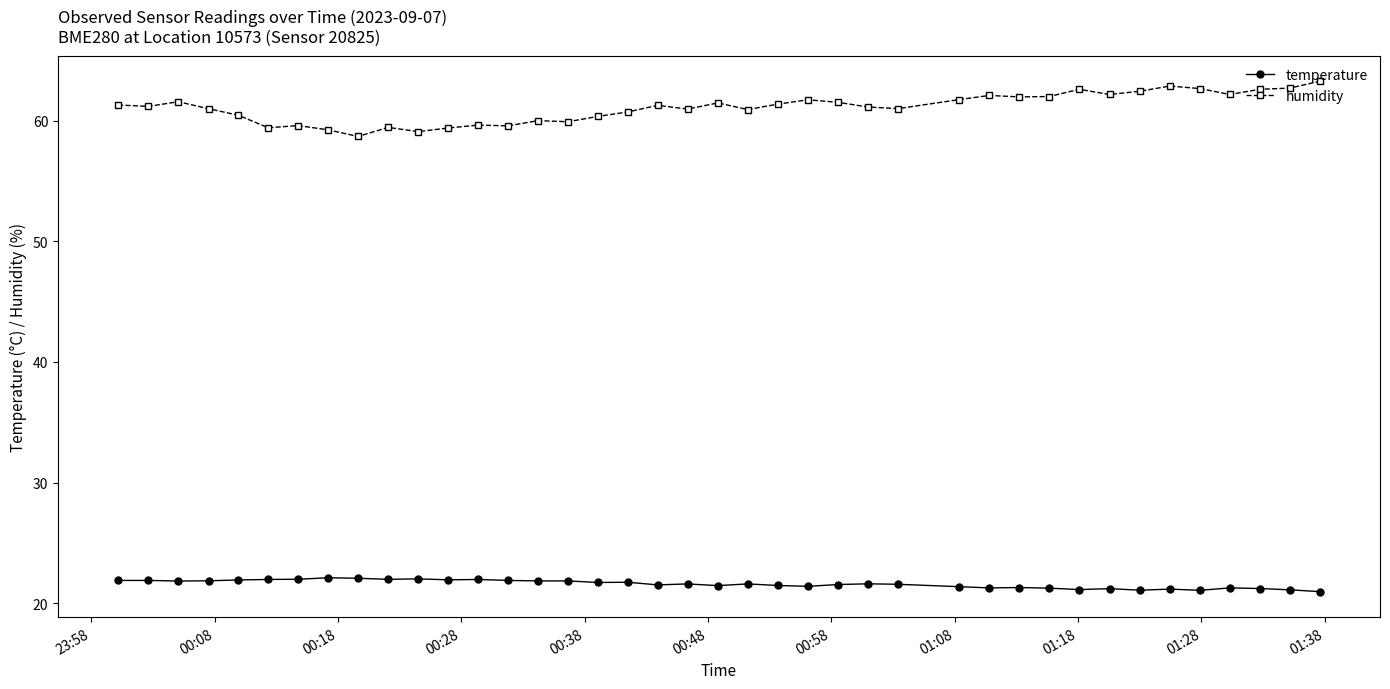

What is the maximum value shown in the chart?

63.3